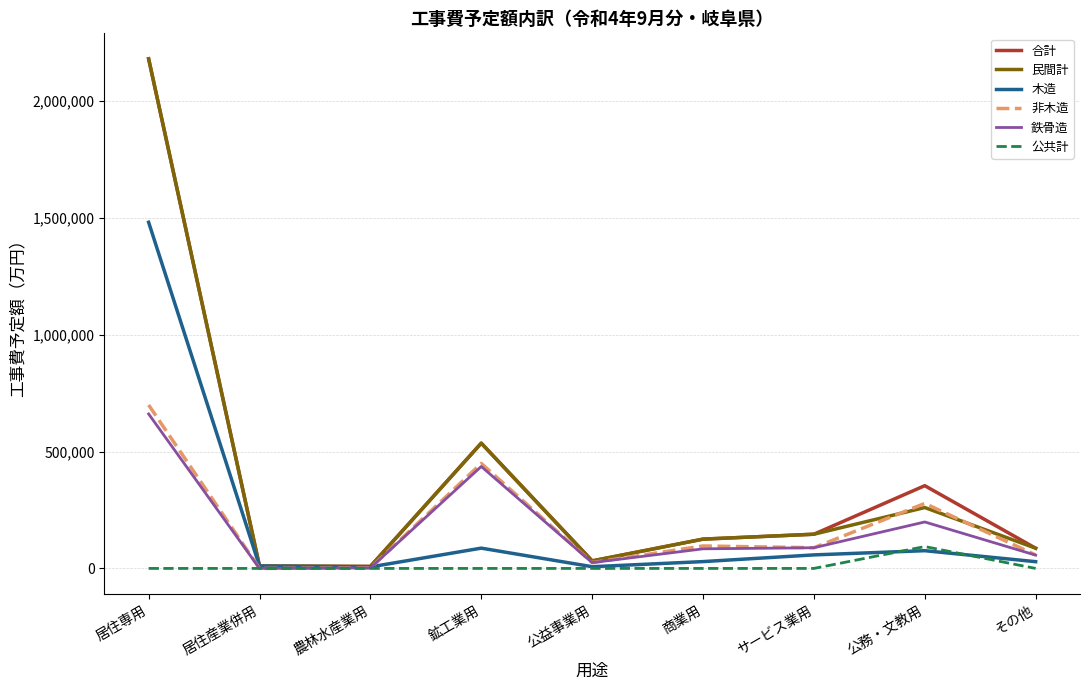

What is the total value across all series at 居住専用?

7201893